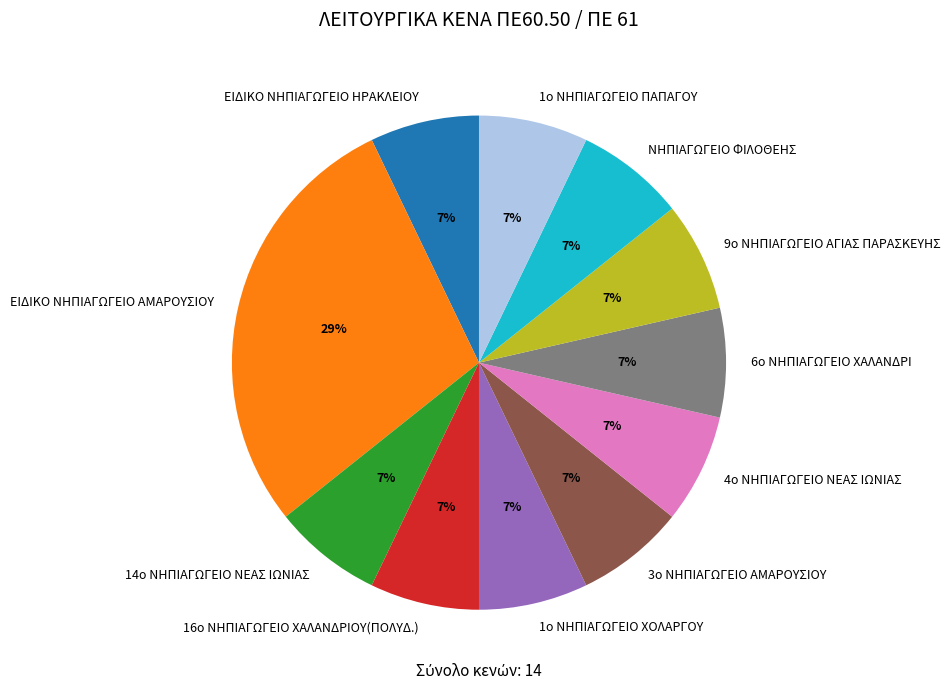

Is there a majority slice in this chart?

No